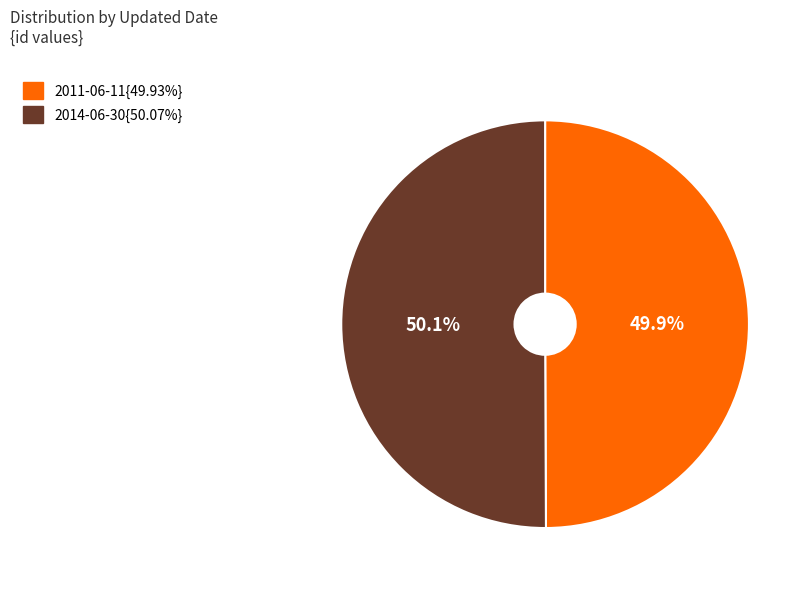

Does any single category account for the majority?

Yes